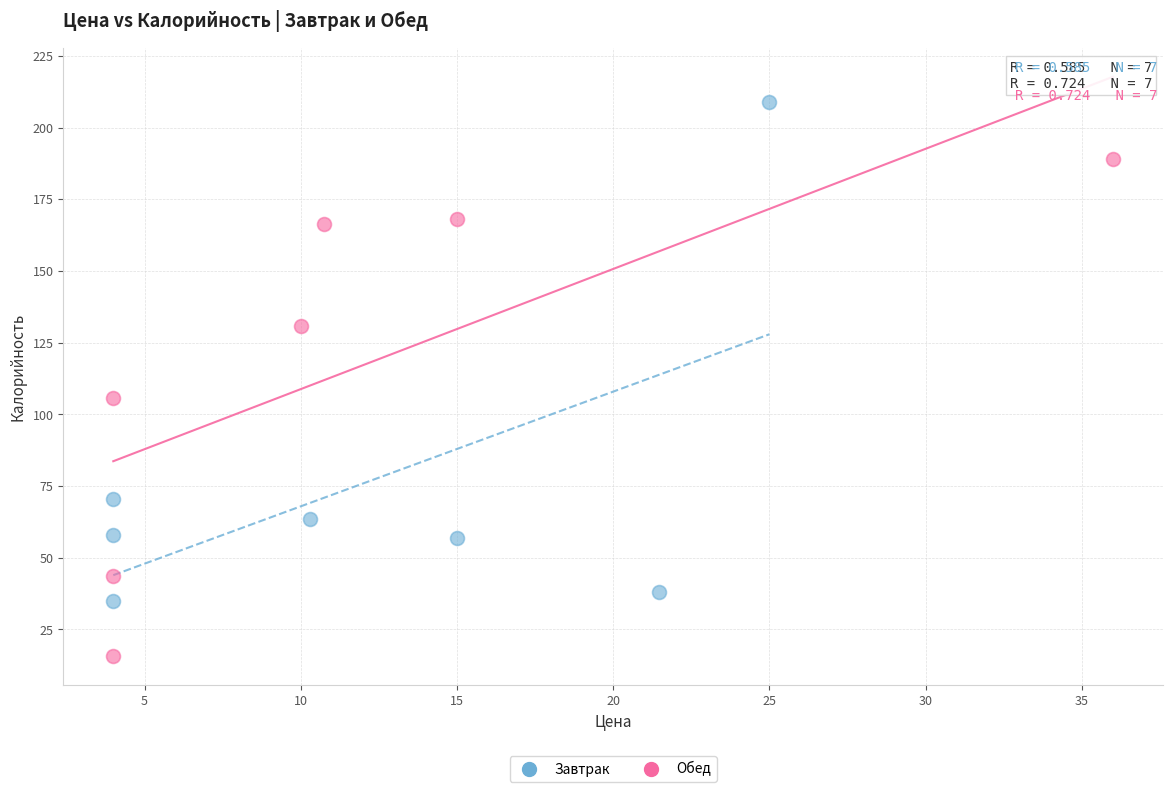

Which series reaches the maximum Y coordinate?

Завтрак